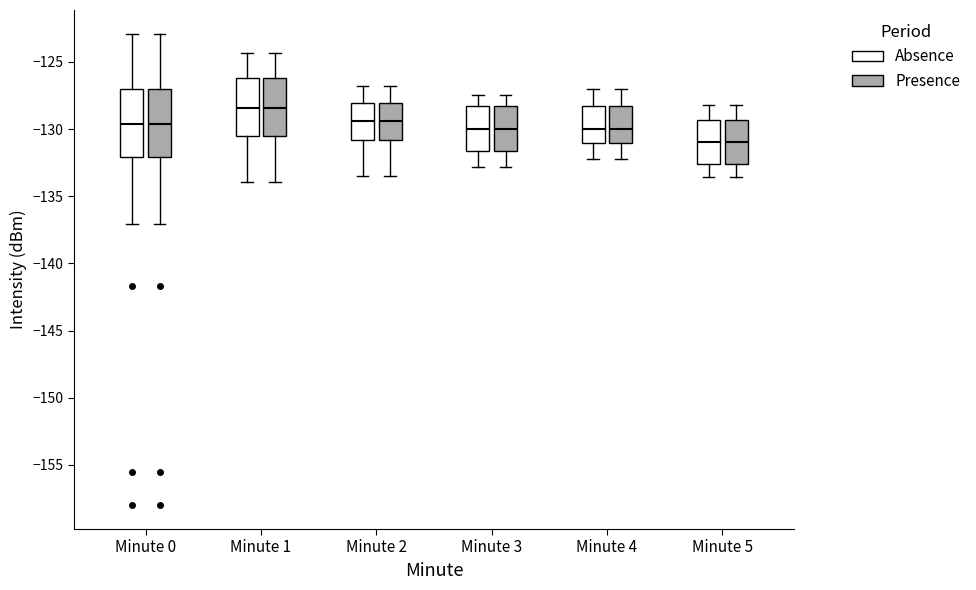

Where is the upper edge of the box for Minute 1 (Presence) on the y-axis? The values are not printed on the chart, so give them approximately, as read against the axis.

-126.0